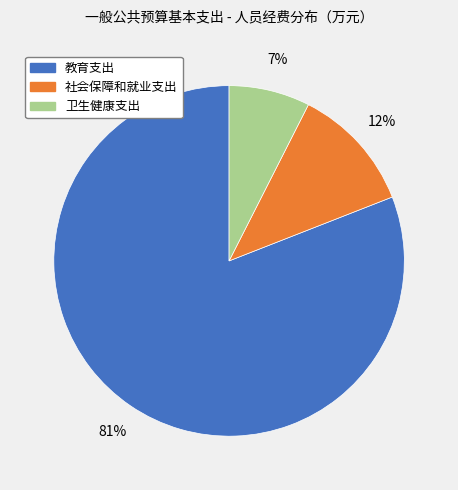

Is it true that 社会保障和就业支出 is 12% of the pie?

True